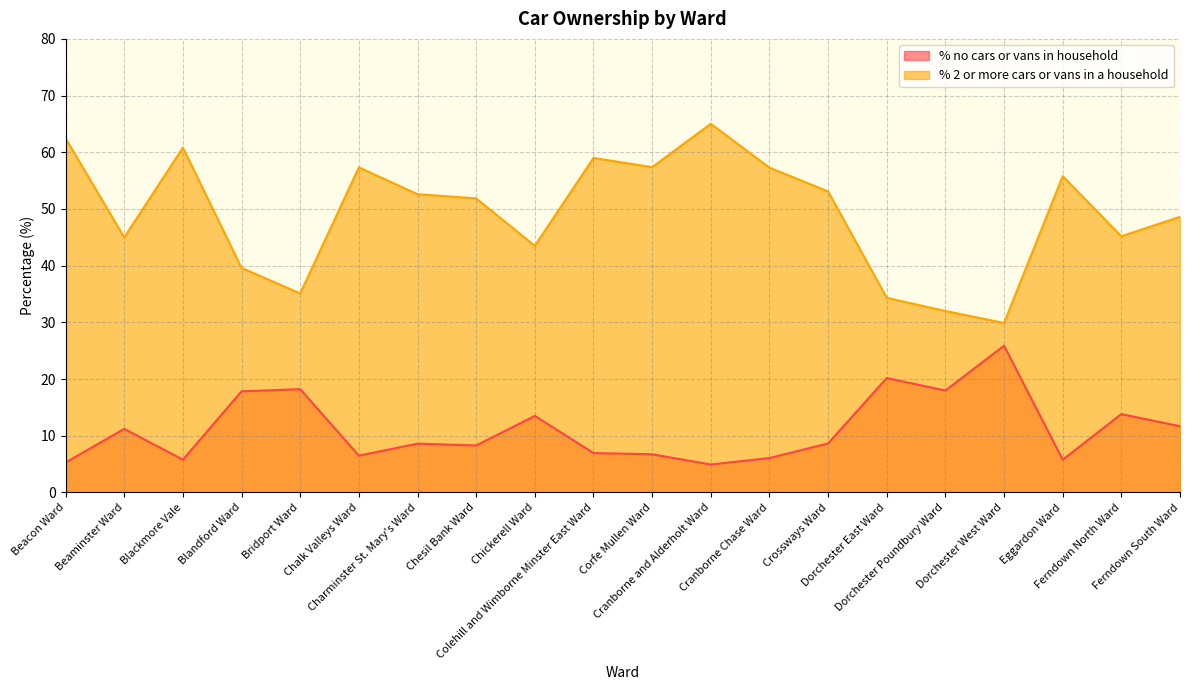

Which series has the largest total across all categories?

% 2 or more cars or vans in a household